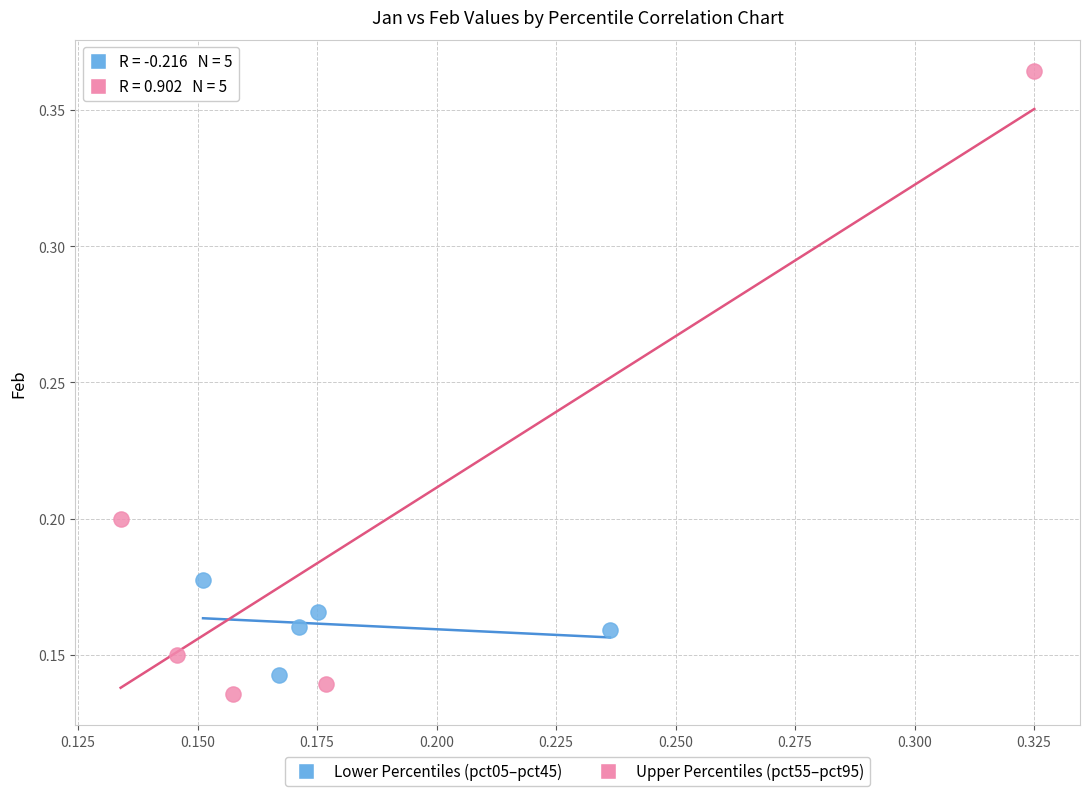

Which series has the widest spread of Y values?

Upper Percentiles (pct55–pct95)